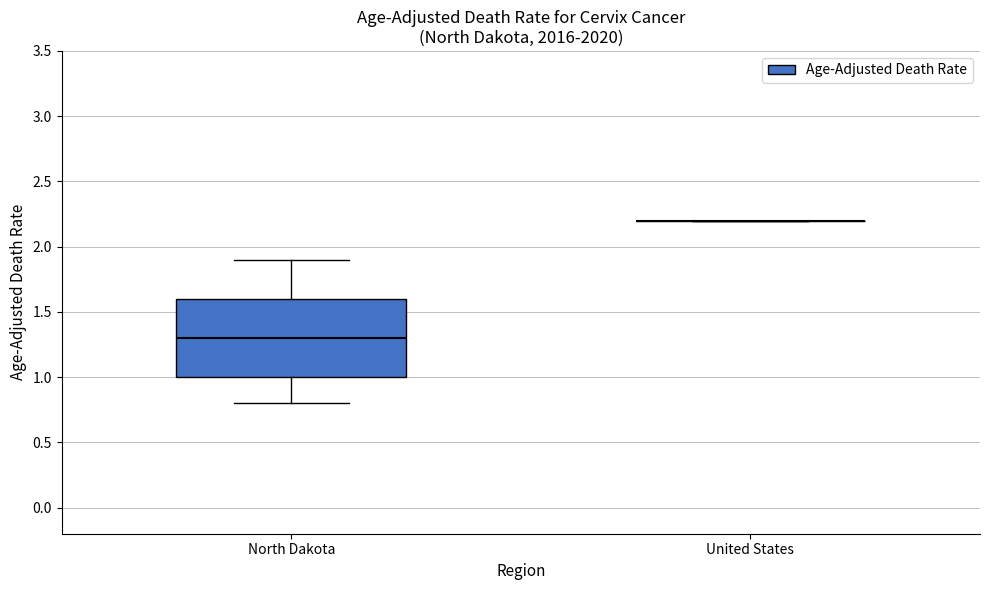

Reading left to right, read every box against the y-axis: the position of its median line, the range the box covers, and the ends of its whiskers. The values are not printed on the chart, so give them approximately, as read against the axis.

North Dakota: median 1.3, box 1.0 to 1.6, whiskers 0.8 to 1.9
United States: box collapsed to a line at 2.2, whiskers 2.2 to 2.2